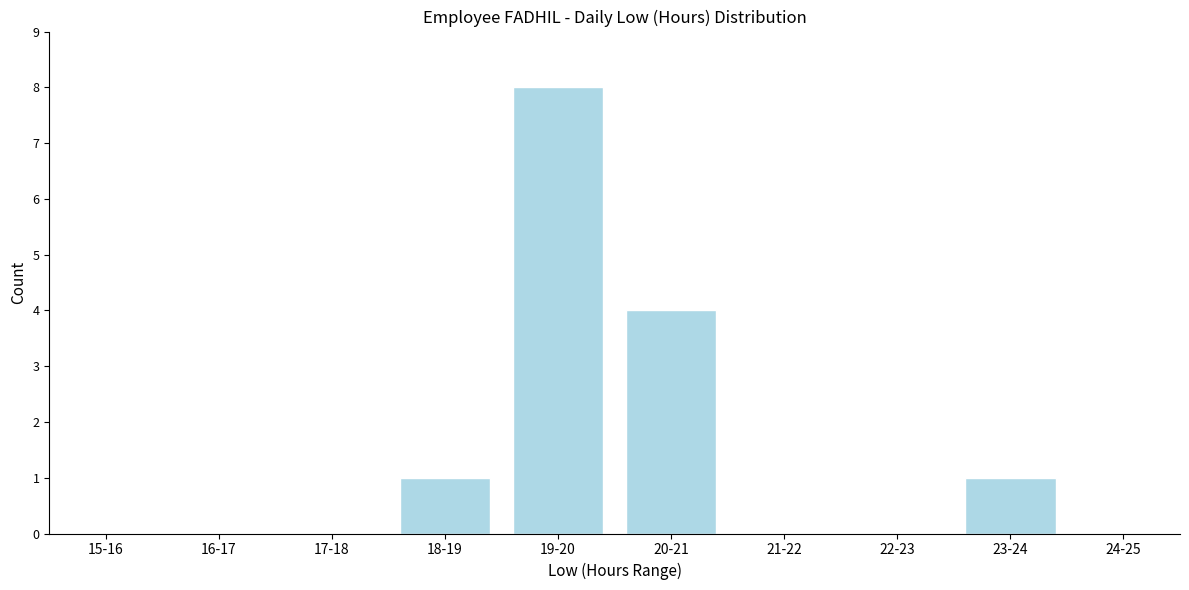

Reading left to right, list all the values displayed in this chart.

15-16=0	16-17=0	17-18=0	18-19=1	19-20=8	20-21=4	21-22=0	22-23=0	23-24=1	24-25=0